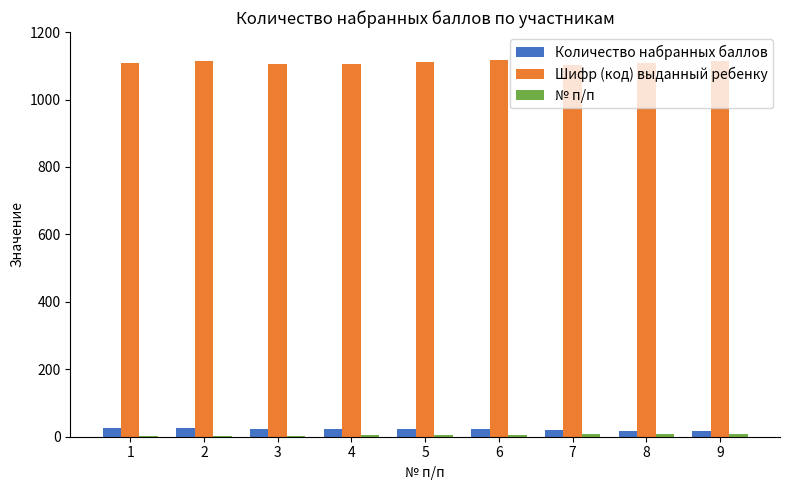

Which series has the largest total across all categories?

Шифр (код) выданный ребенку